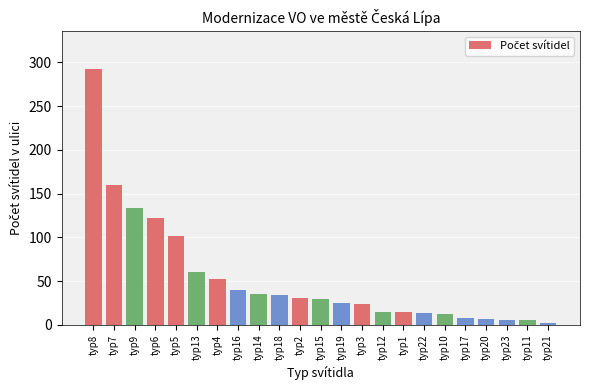

How many distinct data groups are displayed?

1